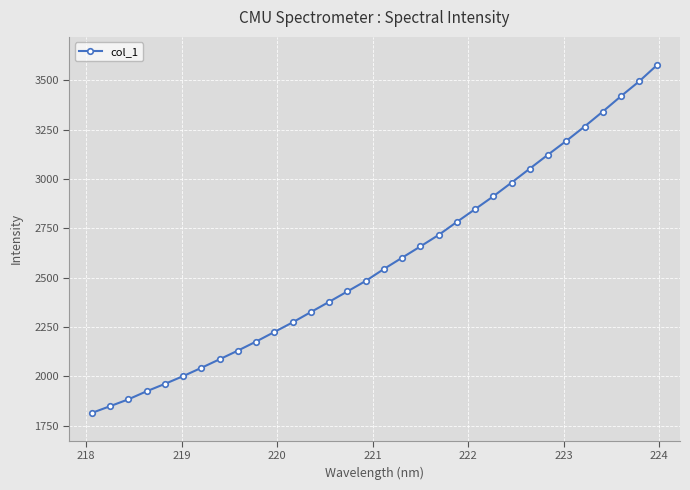

What is the value of the 23rd point from the left?

2912.1